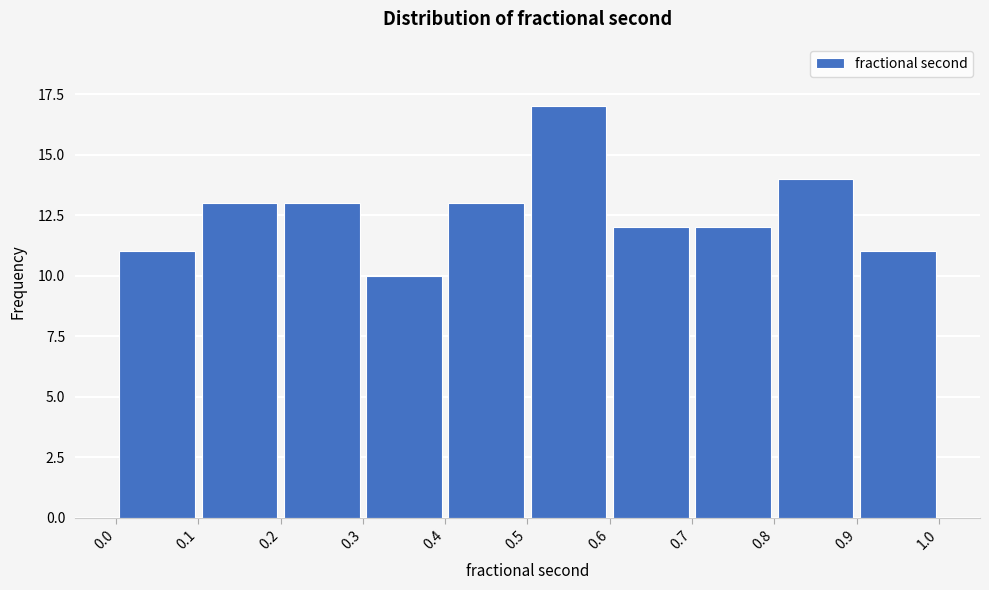

Reading left to right, transcribe this chart: for each bar, give the range it covers on the x-axis and its height. The values are not printed on the chart, so give them approximately, as read against the axis.

0.0 to 0.1: 11
0.1 to 0.2: 13
0.2 to 0.3: 13
0.3 to 0.4: 10
0.4 to 0.5: 13
0.5 to 0.6: 17
0.6 to 0.7: 12
0.7 to 0.8: 12
0.8 to 0.9: 14
0.9 to 1.0: 11